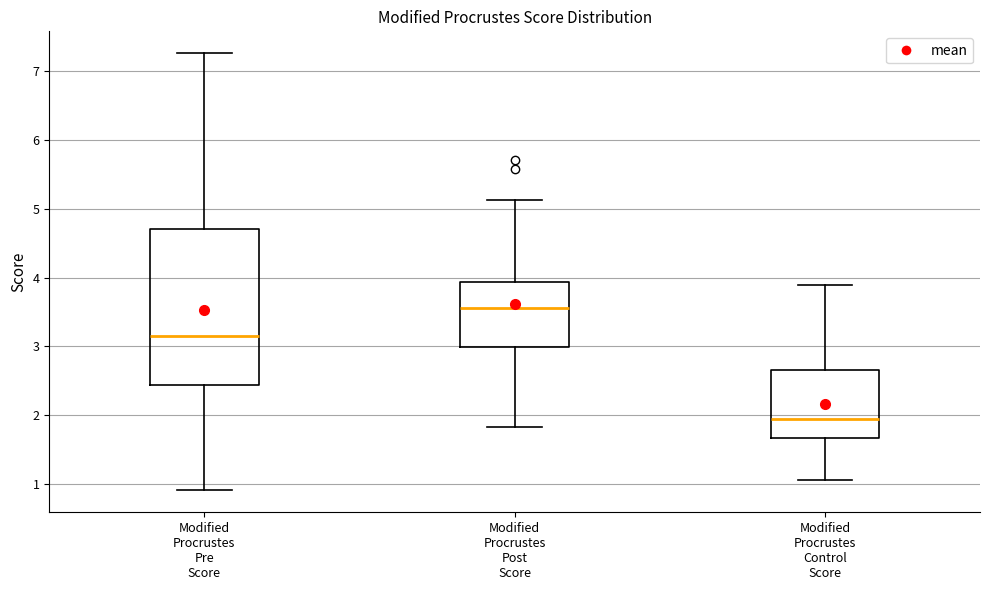

Reading left to right, transcribe this box plot: for each box, give where its median line is, the range the box spans, and where its two whiskers end, as read against the y-axis. The values are not printed on the chart, so give them approximately, as read against the axis.

Modified Procrustes Pre Score: median 3.1, box 2.4 to 4.7, whiskers 0.9 to 7.3
Modified Procrustes Post Score: median 3.6, box 3.0 to 3.9, whiskers 1.8 to 5.1
Modified Procrustes Control Score: median 1.9, box 1.7 to 2.7, whiskers 1.1 to 3.9